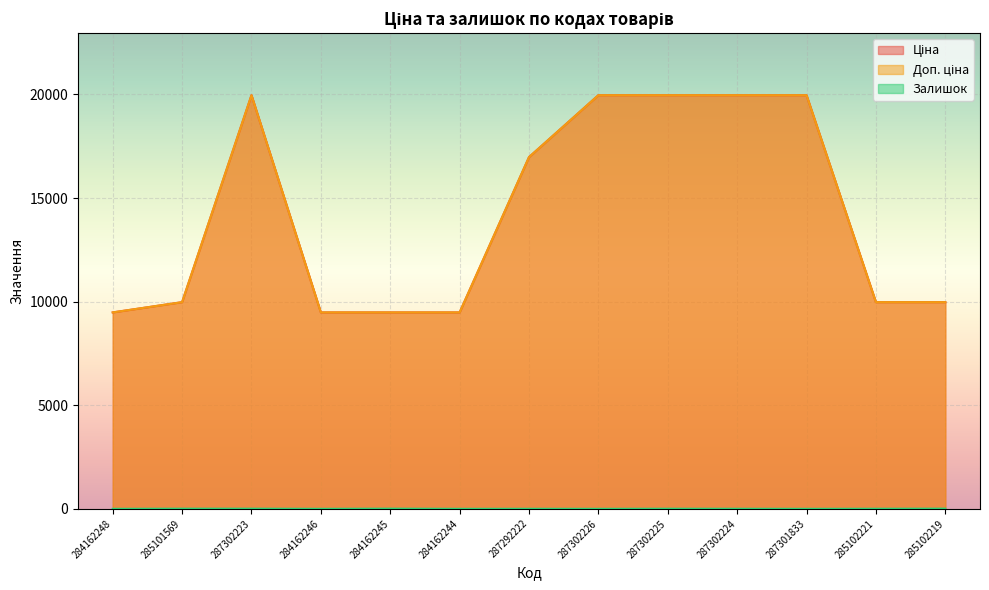

Reading right to left, what are all the values shown in this chart?

Ціна: 9975.0	9975.0	19964.2	19964.2	19964.2	19964.2	16976.3	9480.1	9480.1	9480.1	19964.2	9975.0	9480.1
Доп. ціна: 9975.0	9975.0	19964.2	19964.2	19964.2	19964.2	16976.3	9480.1	9480.1	9480.1	19964.2	9975.0	9480.1
Залишок: 9.0	4.0	0.0	3.0	5.0	0.0	2.0	0.0	8.0	0.0	7.0	7.0	0.0